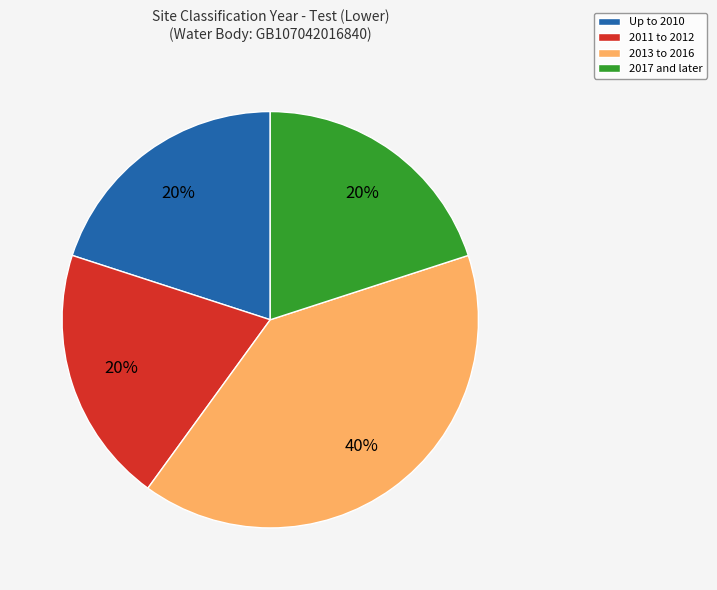

Is Up to 2010 the majority of the pie?

No